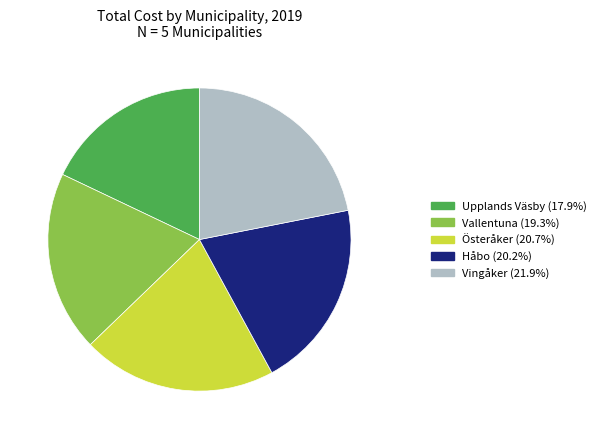

Is there a majority slice in this chart?

No